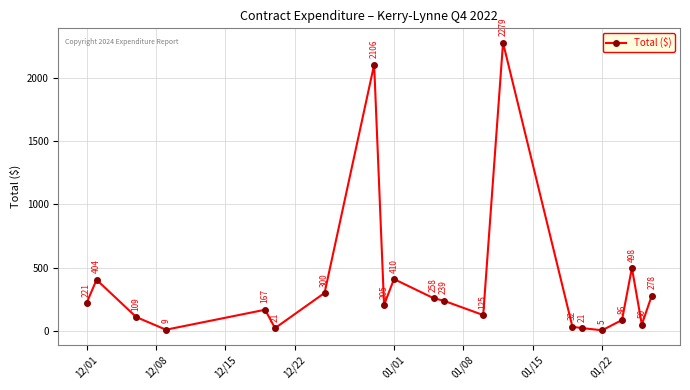

What is the smallest value displayed?

4.6